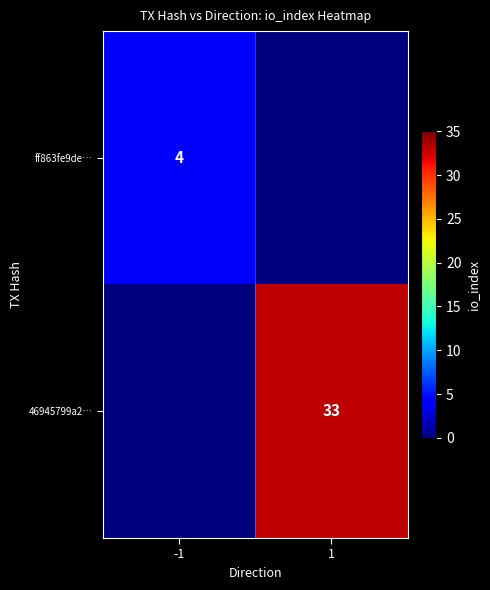

True or false: 46945799a2… has a value of 51 at 1.

False